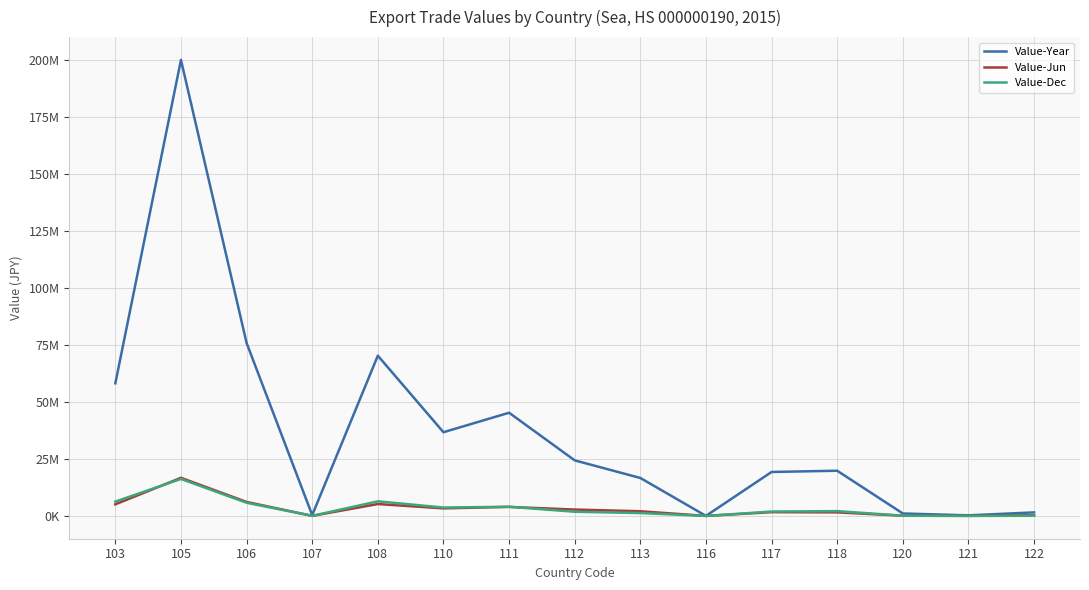

What are all the series names shown in the legend?

Value-Year, Value-Jun, Value-Dec